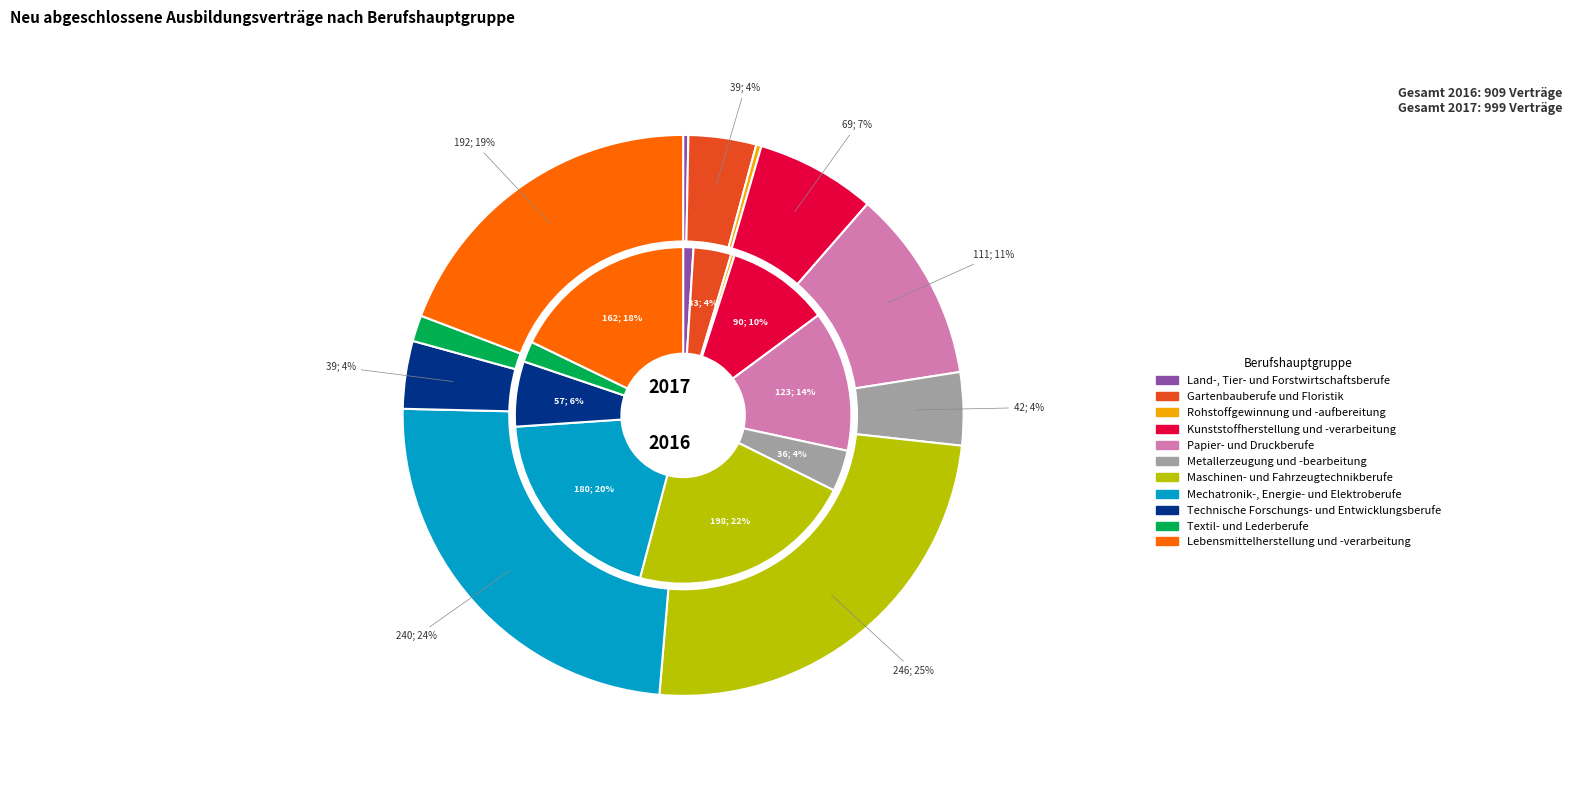

True or false: values_2016 accounts for 12% of the total.

False